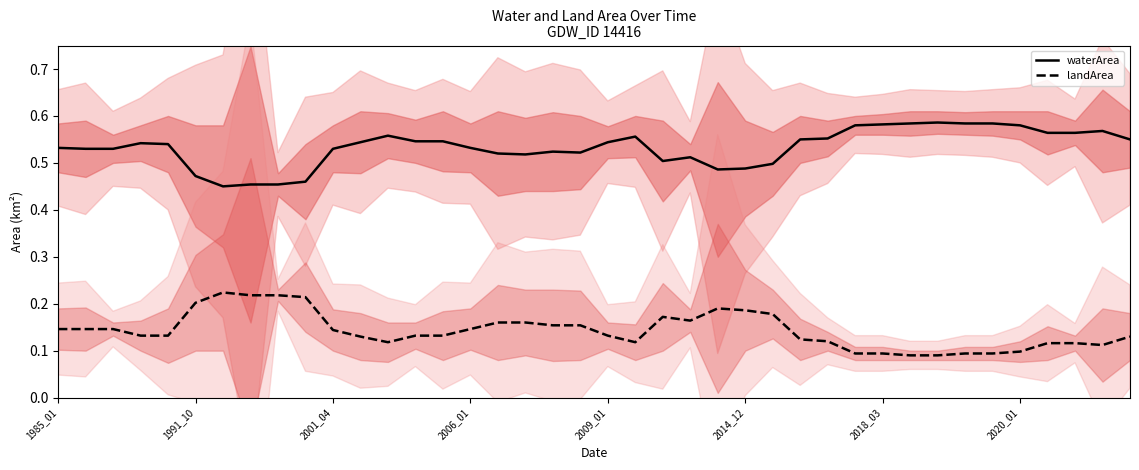

List the series in order of their overall mean, lowest first.

landArea, waterArea